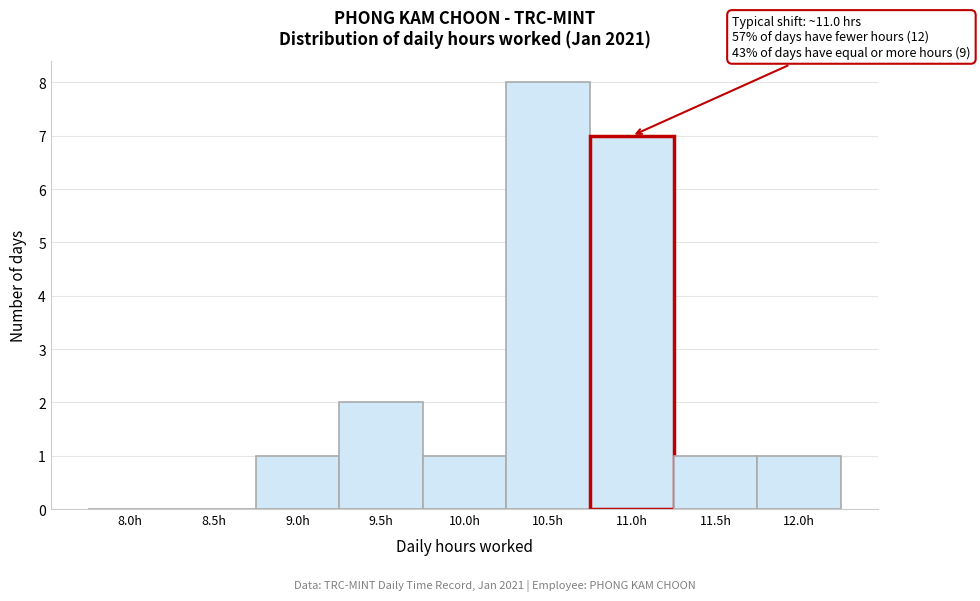

Reading right to left, what are all the values shown in this chart?

12.0h=1	11.5h=1	11.0h=7	10.5h=8	10.0h=1	9.5h=2	9.0h=1	8.5h=0	8.0h=0